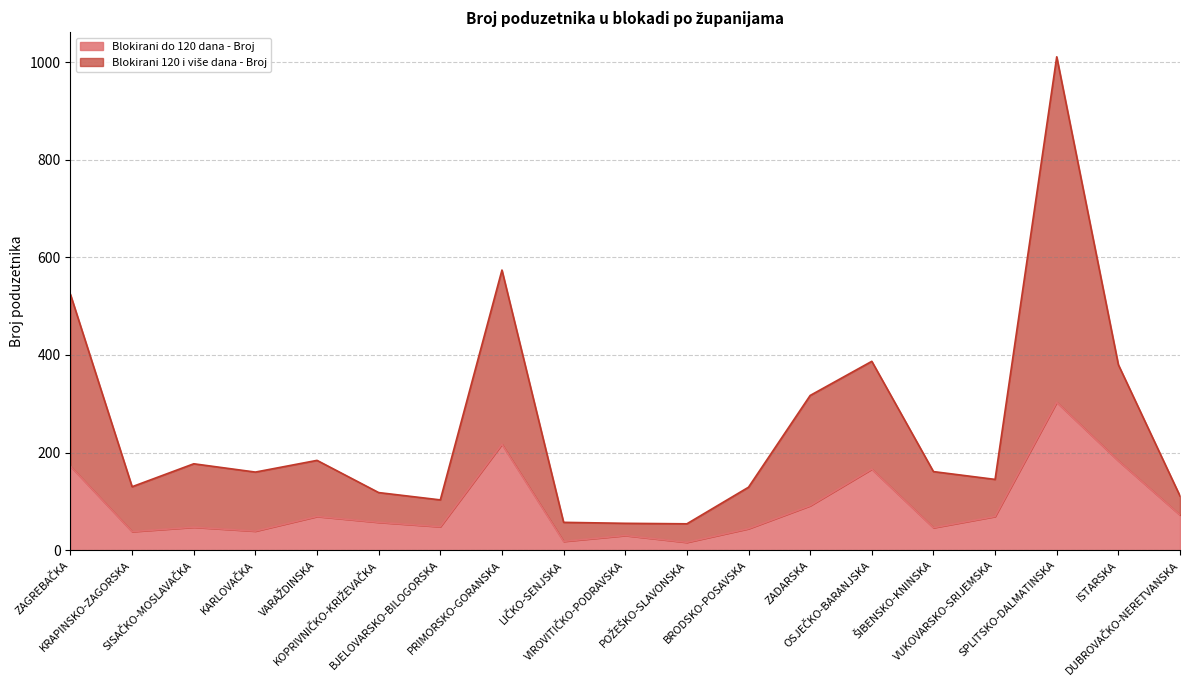

The value of Blokirani do 120 dana - Broj at VARAŽDINSKA is 24. True or false?

False